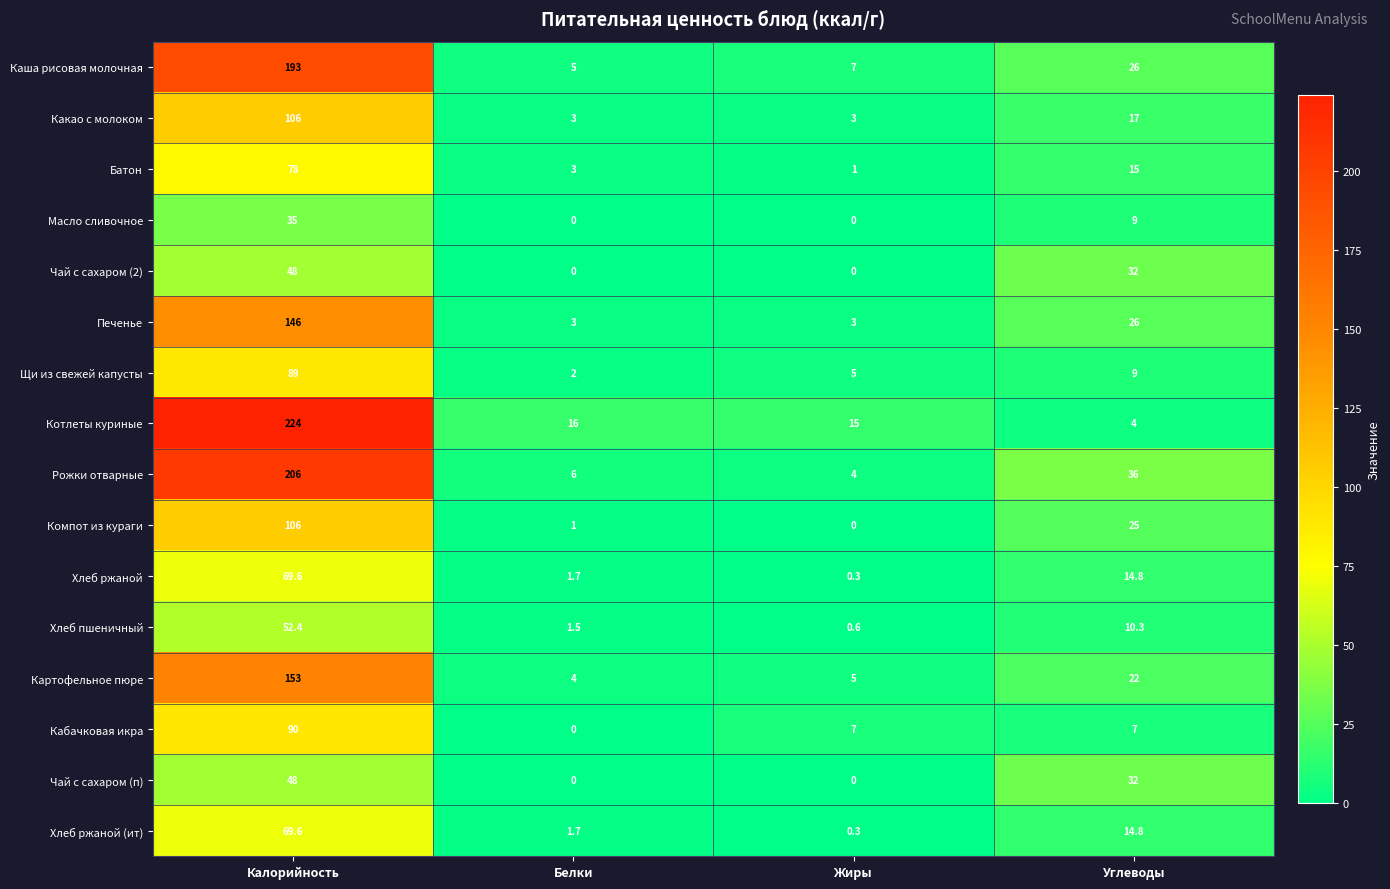

What is the maximum value shown in the chart?

224.0